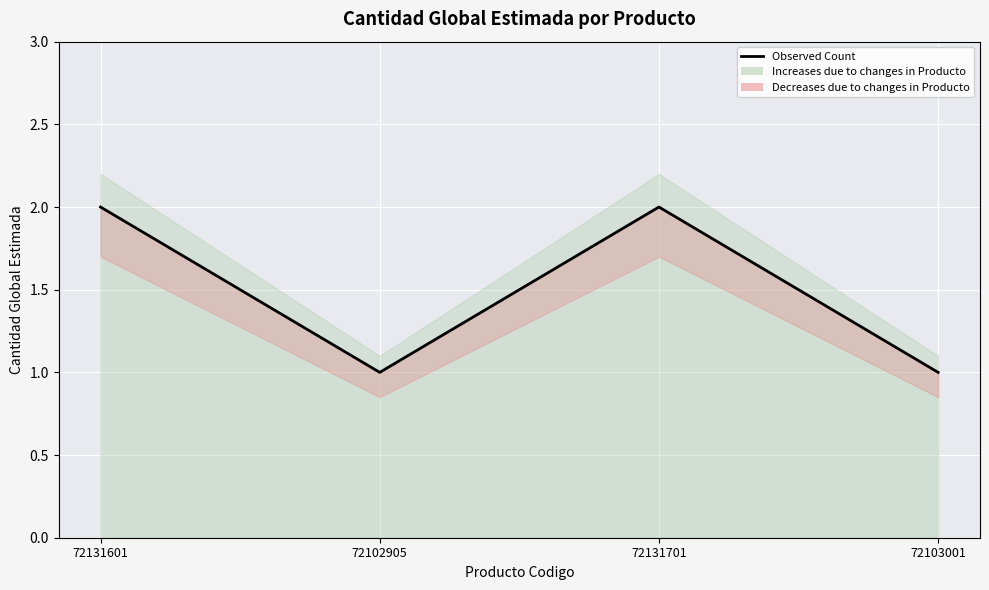

At which category does the chart reach its peak across all series?

72131601